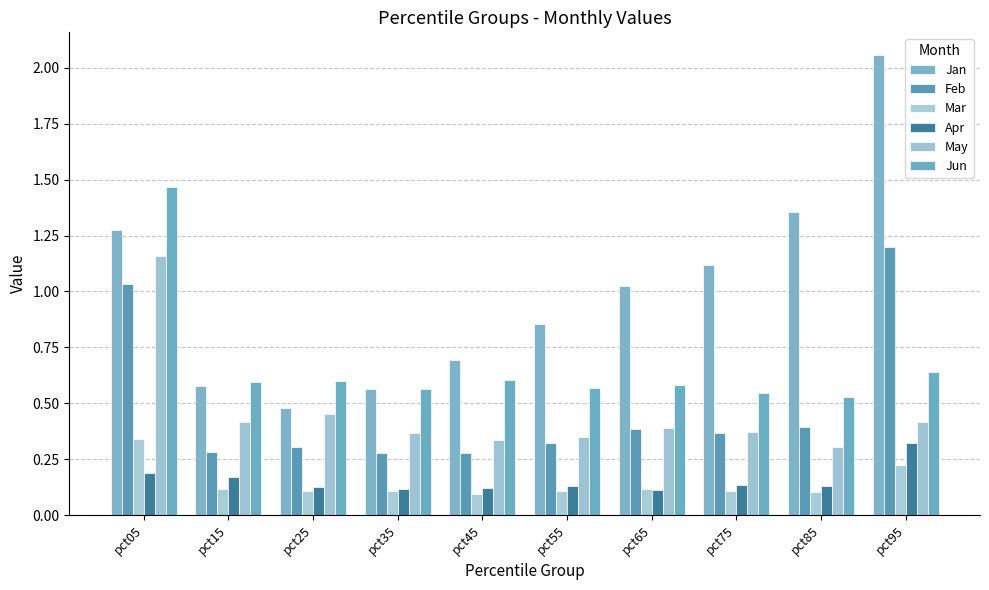

Is the value of May at pct75 greater than the value of Jun at pct25?

No